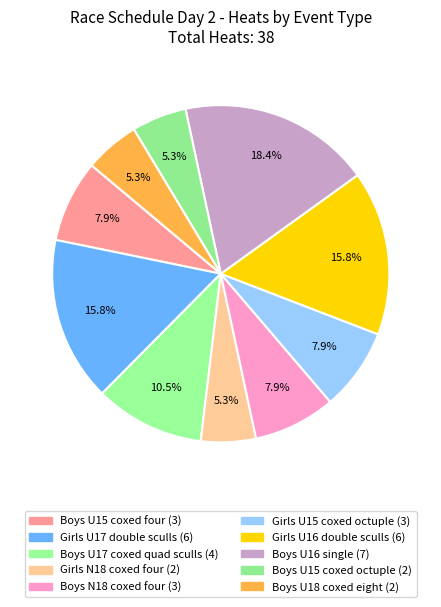

What is the smallest slice in the pie chart?

Girls N18 coxed four